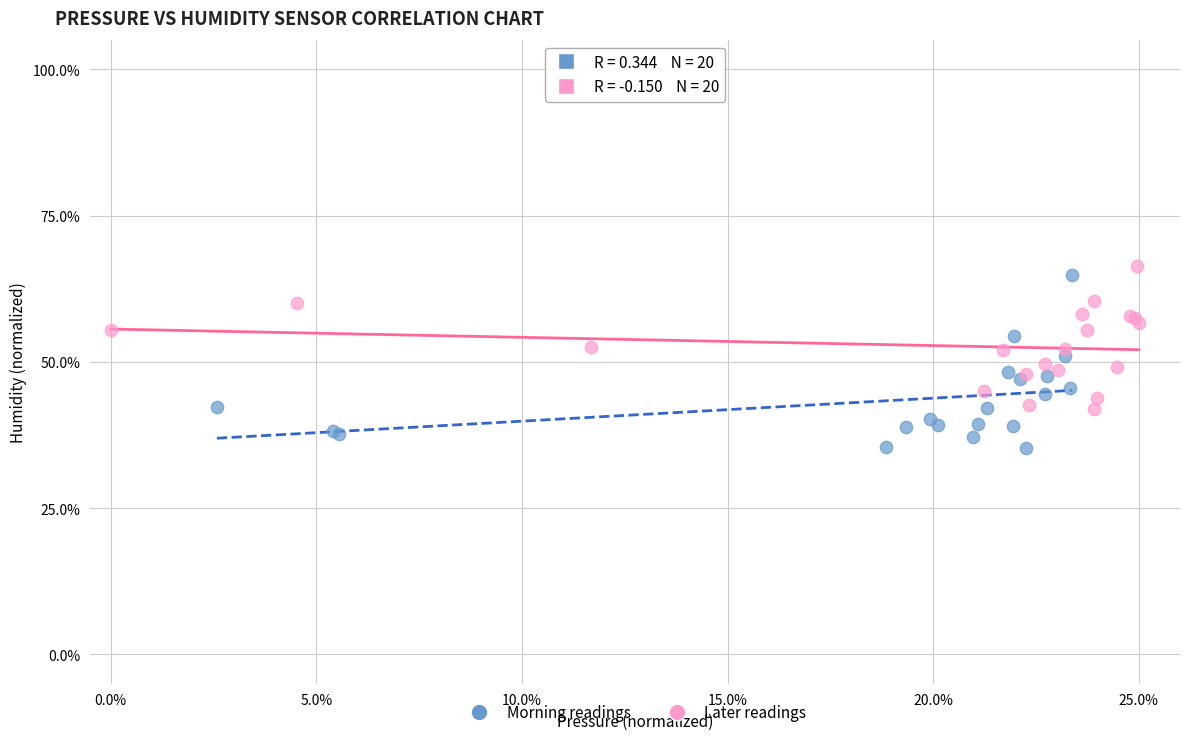

Which series has the largest Y range (max minus min)?

Morning readings